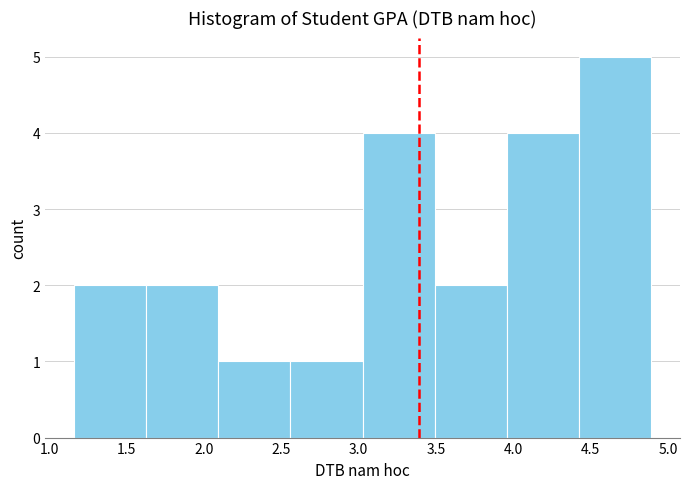

How tall is the bar that spans 3.50 to 3.95 on the x-axis? Neither the bar edges nor the heights are printed on the chart, so give them approximately, as read against the axes.

2